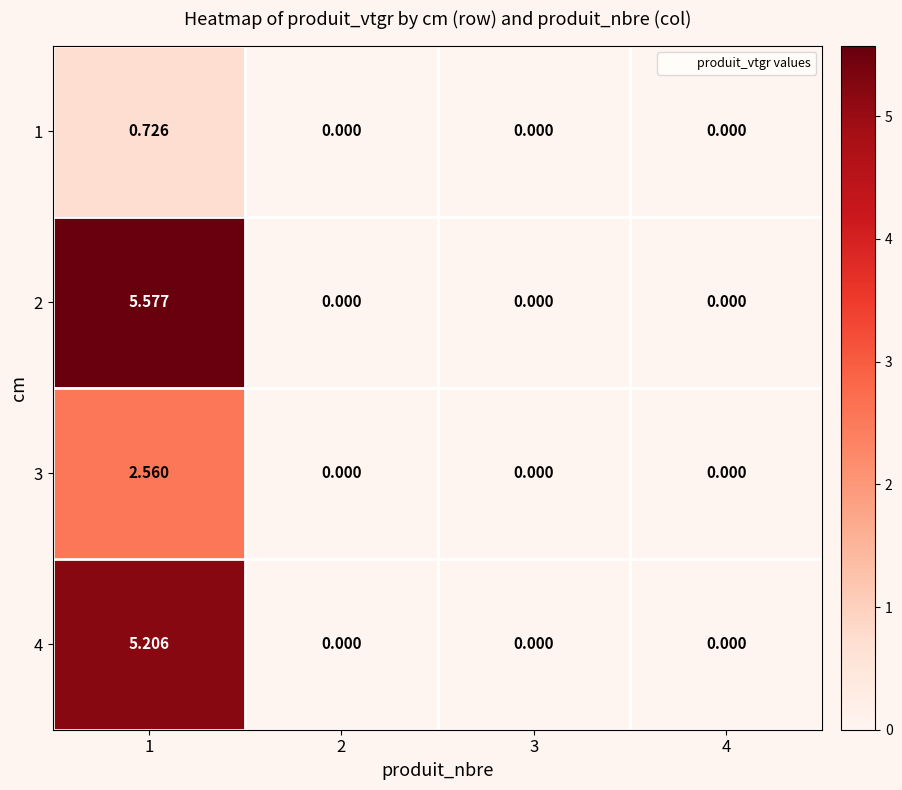

Which series has the widest spread of values?

2